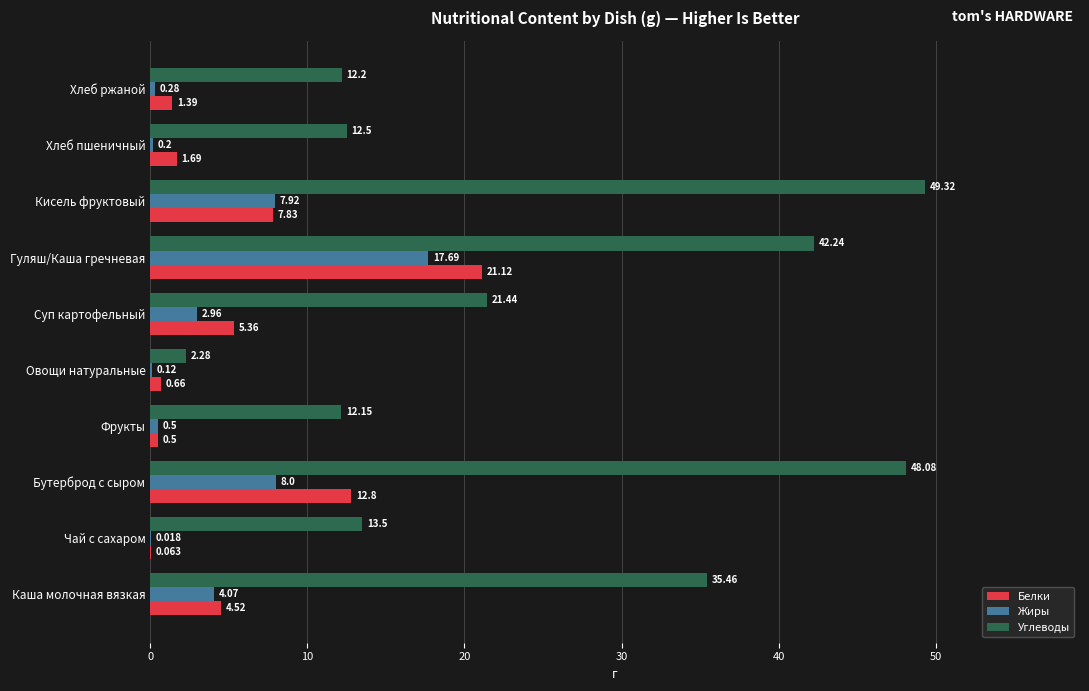

Between Гуляш/Каша гречневая and Хлеб ржаной, which series saw the biggest shift?

Углеводы